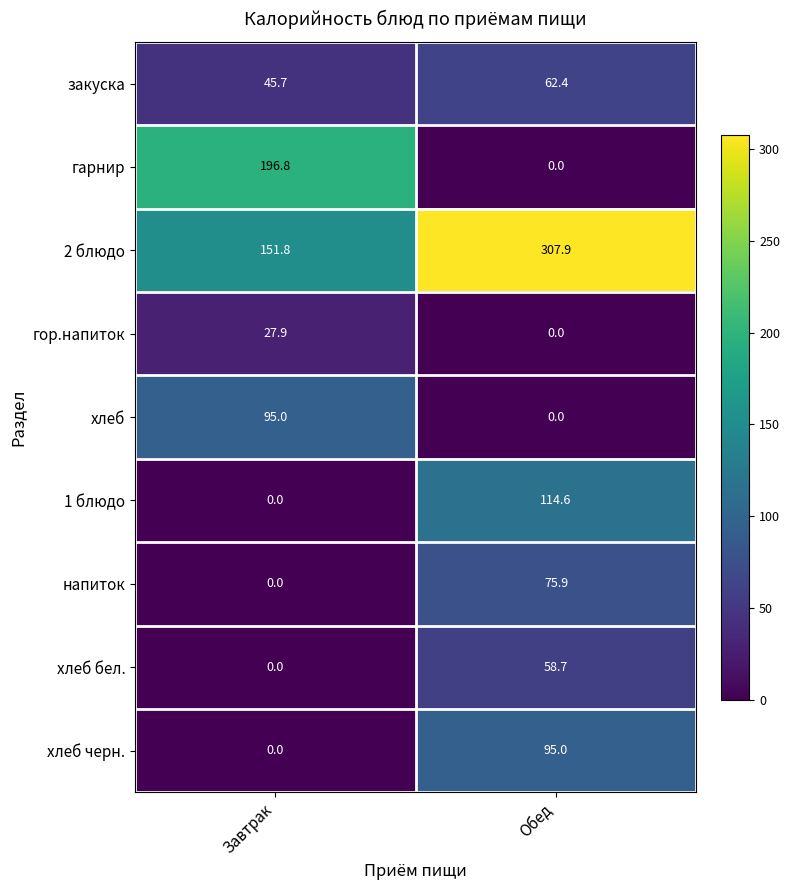

Reading left to right, what are all the values shown in this chart?

закуска: Завтрак=45.7	Обед=62.4
гарнир: Завтрак=196.8	Обед=0.0
2 блюдо: Завтрак=151.8	Обед=307.9
гор.напиток: Завтрак=27.9	Обед=0.0
хлеб: Завтрак=95.0	Обед=0.0
1 блюдо: Завтрак=0.0	Обед=114.6
напиток: Завтрак=0.0	Обед=75.9
хлеб бел.: Завтрак=0.0	Обед=58.7
хлеб черн.: Завтрак=0.0	Обед=95.0